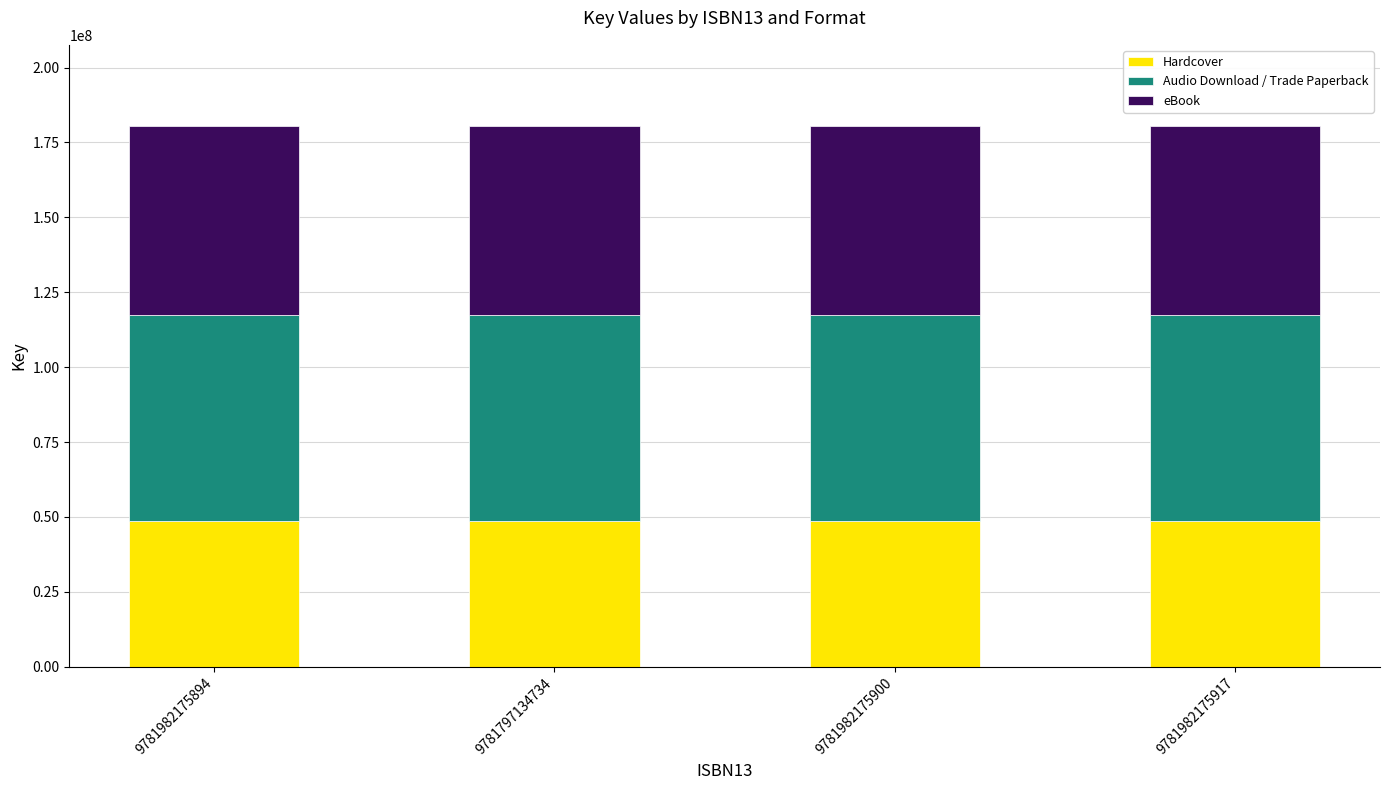

What is the highest value of the Hardcover series?

48737596